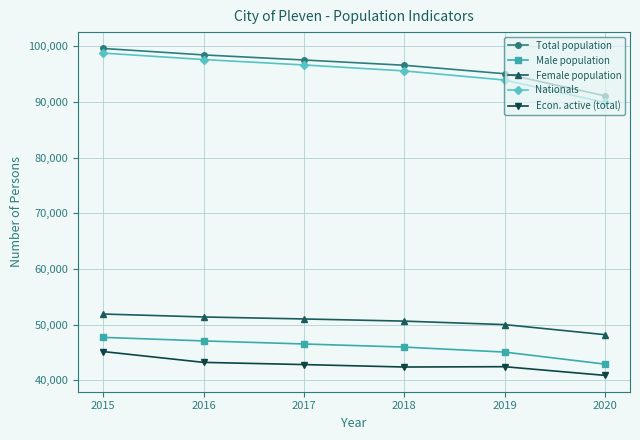

True or false: Nationals has more than 1 points higher than both neighbors.

False